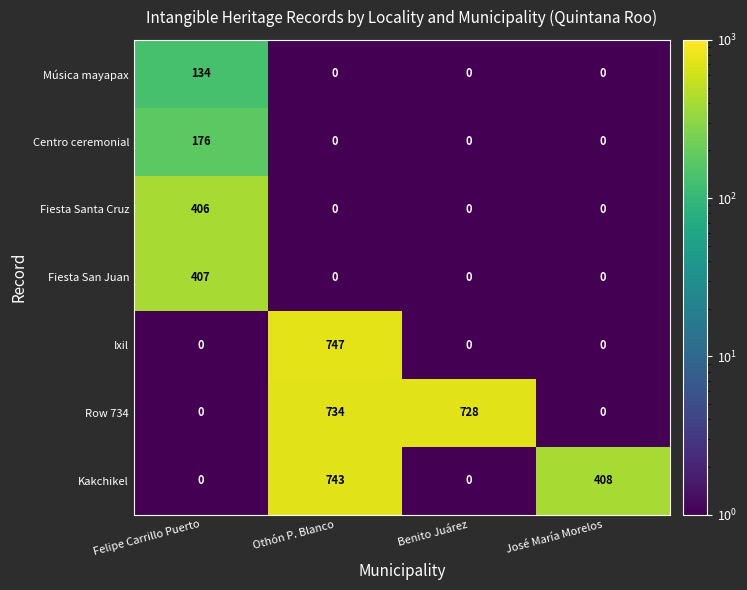

What is the maximum value shown in the chart?

747